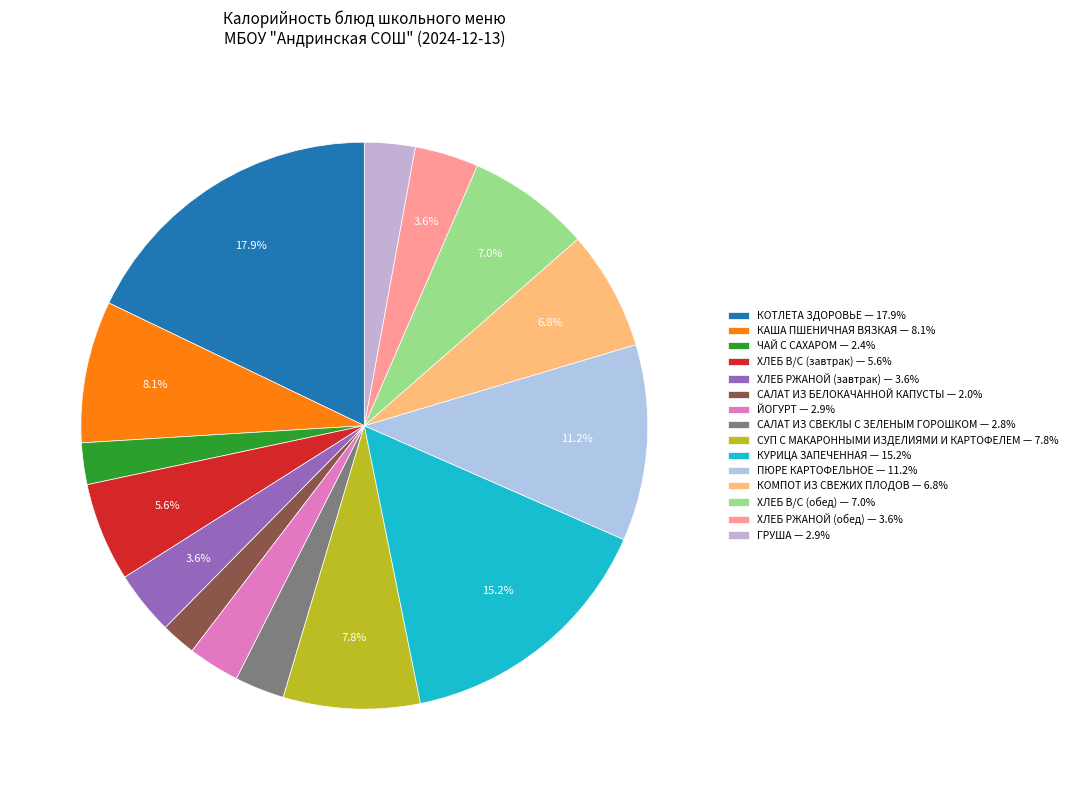

Which slice is the largest?

КОТЛЕТА ЗДОРОВЬЕ